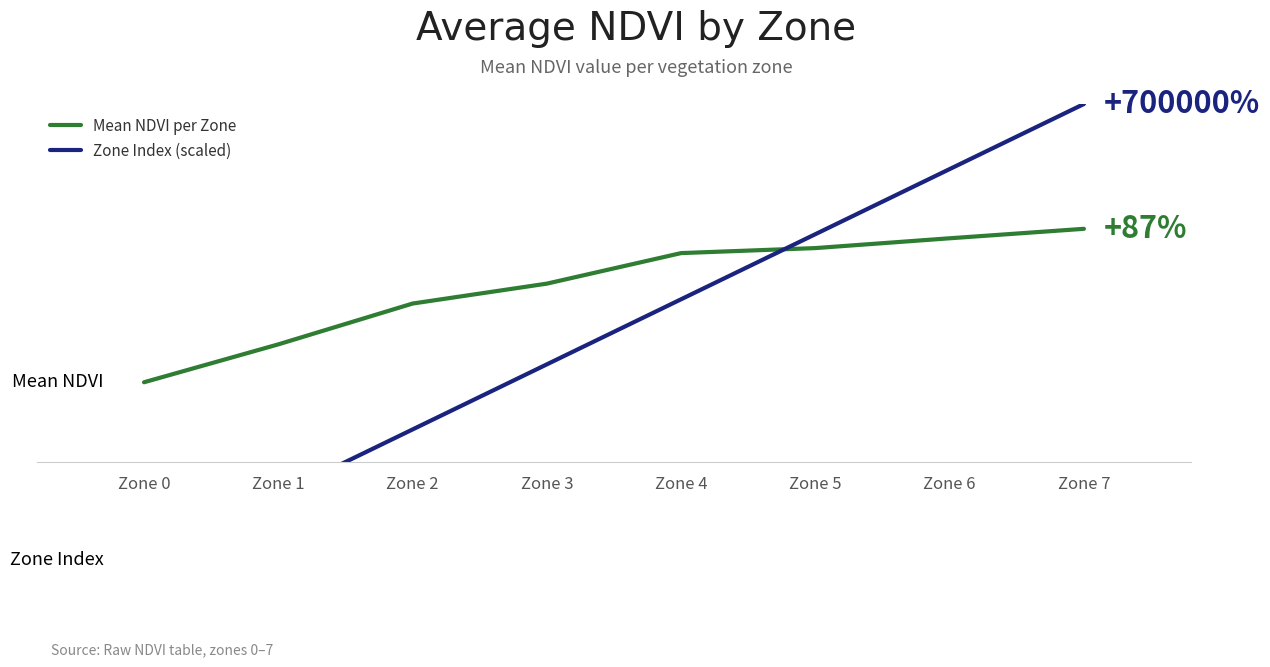

How many distinct data groups are displayed?

2